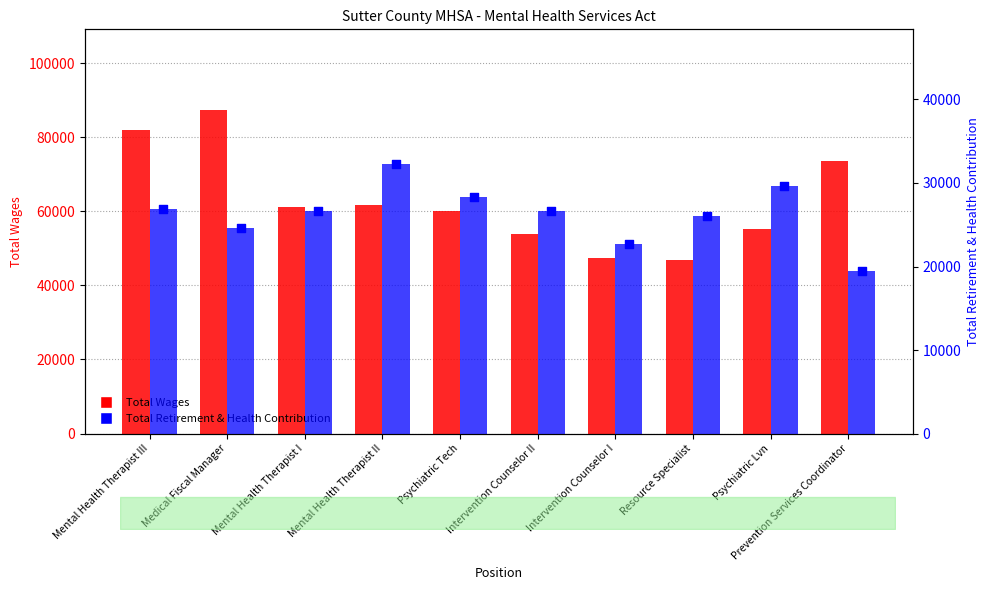

Which series has the largest total across all categories?

Total Wages